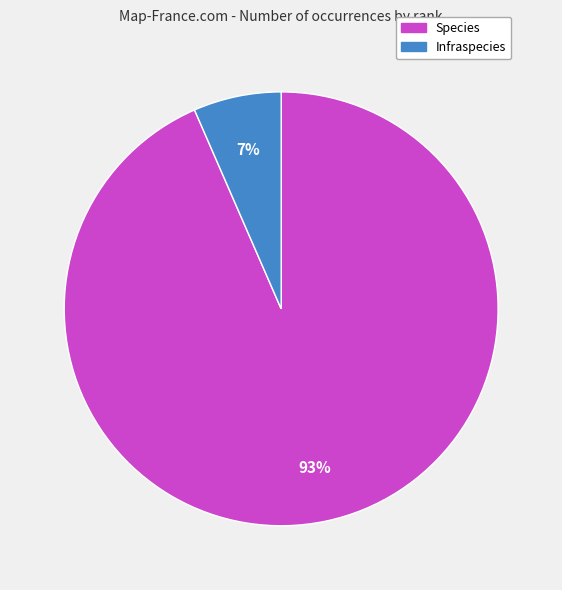

Is it true that Infraspecies is 7% of the pie?

True